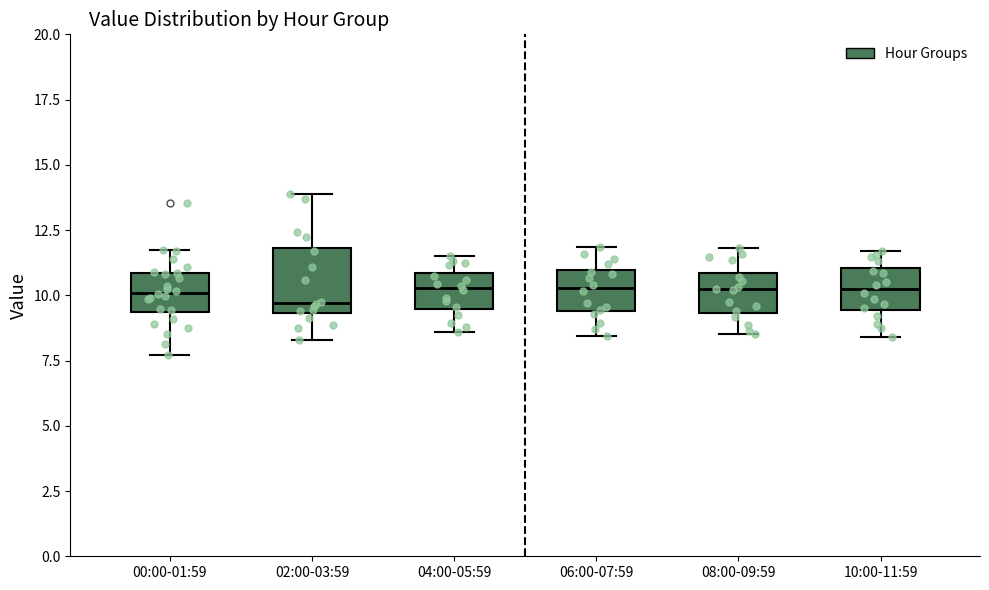

Reading left to right, transcribe this box plot: for each box, give where its median line is, the range the box spans, and where its two whiskers end, as read against the y-axis. The values are not printed on the chart, so give them approximately, as read against the axis.

00:00-01:59: median 10.0, box 9.5 to 11.0, whiskers 7.5 to 12.0
02:00-03:59: median 9.5 (just above the box's lower edge), box 9.5 to 12.0, whiskers 8.5 to 14.0
04:00-05:59: median 10.5, box 9.5 to 11.0, whiskers 8.5 to 11.5
06:00-07:59: median 10.5, box 9.5 to 11.0, whiskers 8.5 to 12.0
08:00-09:59: median 10.0, box 9.5 to 11.0, whiskers 8.5 to 12.0
10:00-11:59: median 10.5, box 9.5 to 11.0, whiskers 8.5 to 11.5